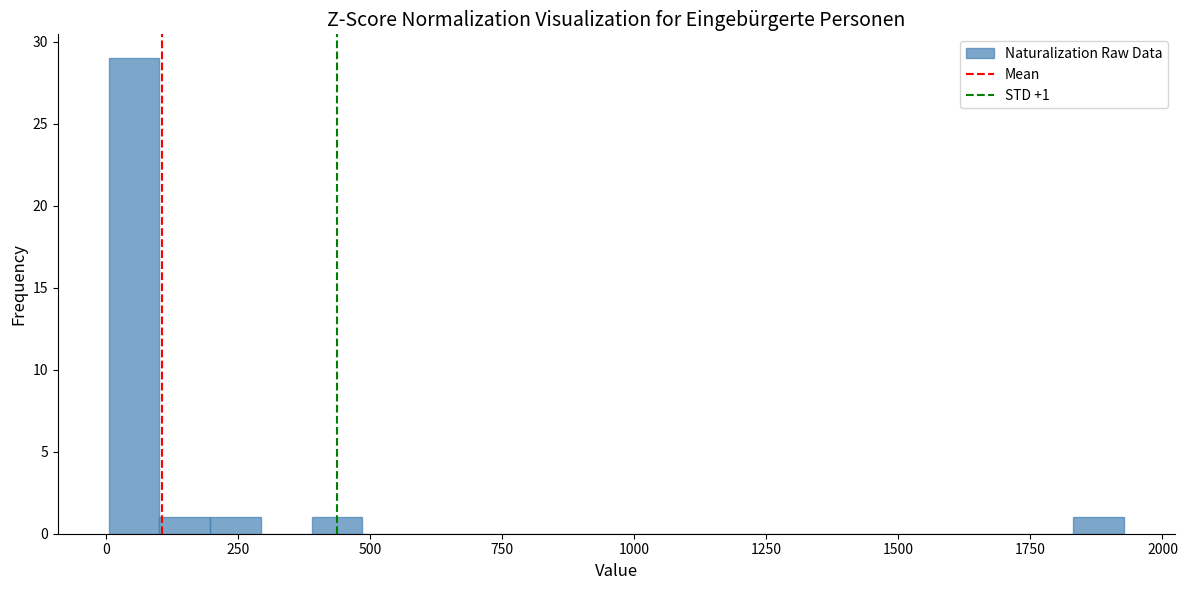

Around what value on the x-axis is the tallest bar? Give the approximate position of its centre, as read against the axis.

50